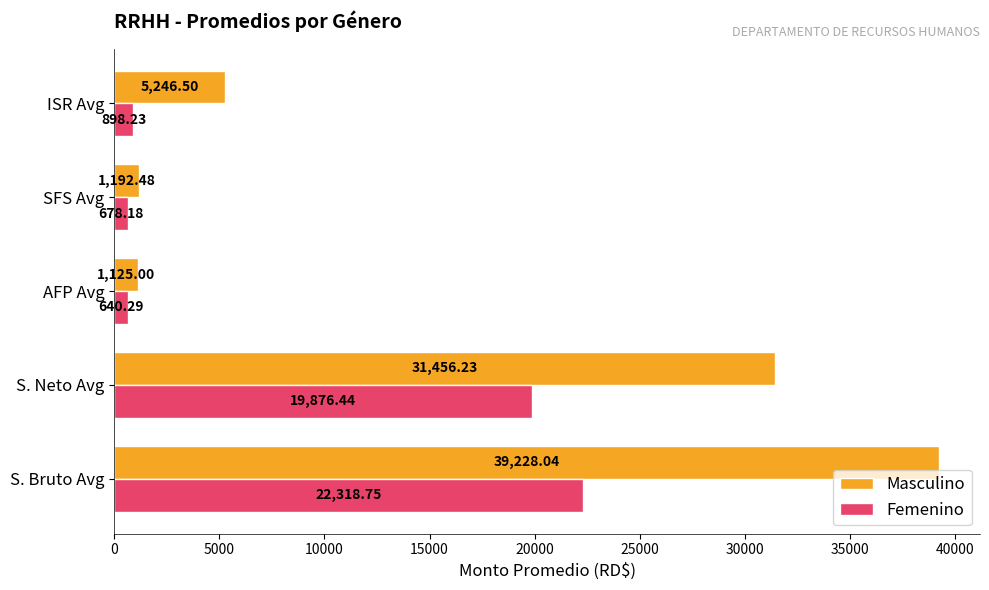

Which series has the largest total across all categories?

Masculino